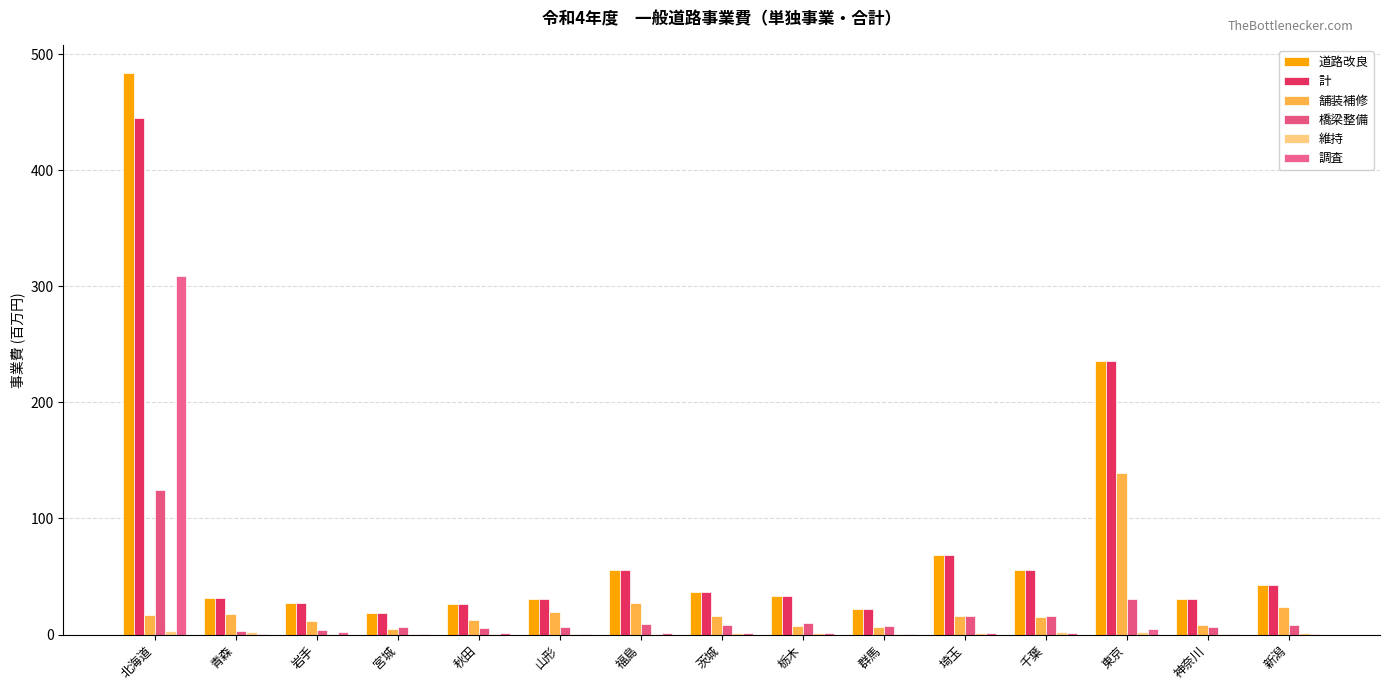

How many categories are shown in the chart?

15